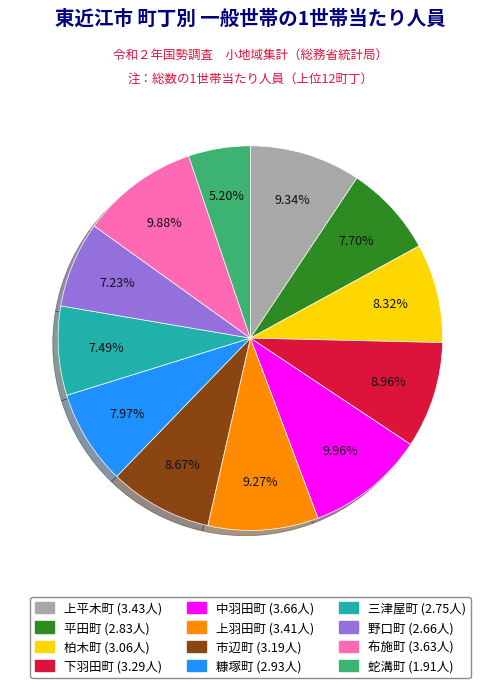

To the nearest percent, what is the difference between the 布施町 and 蛇溝町 slice percentages?

5%